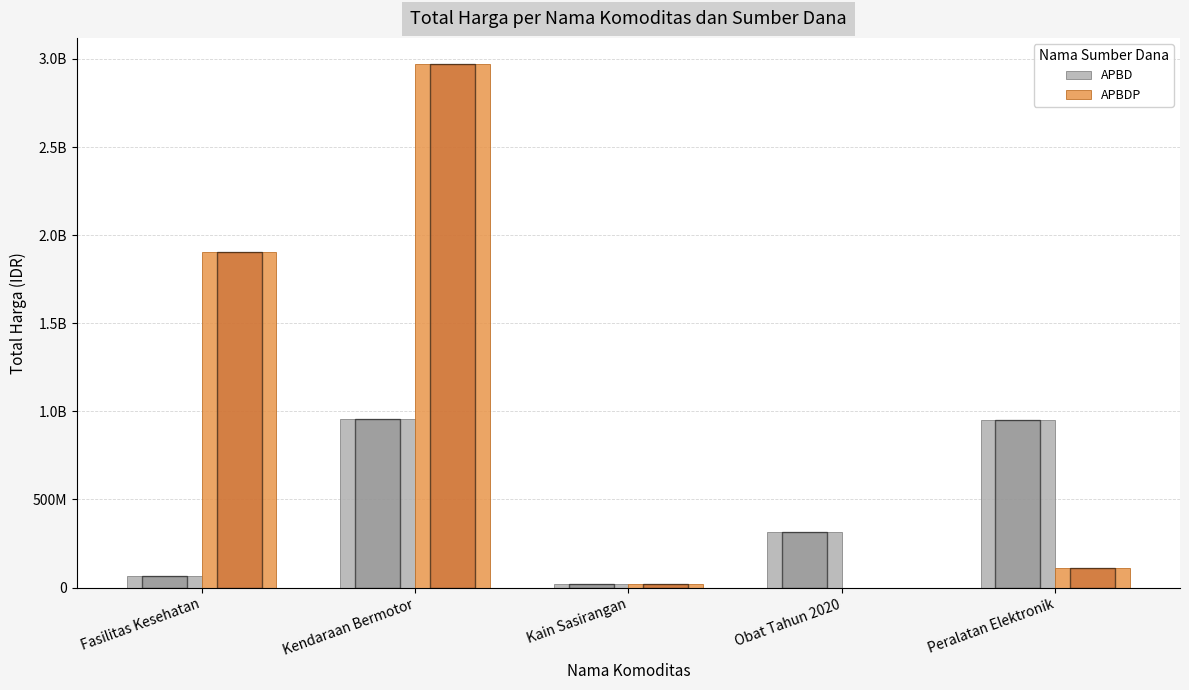

Which series changed the most between Fasilitas Kesehatan and Peralatan Elektronik?

APBDP